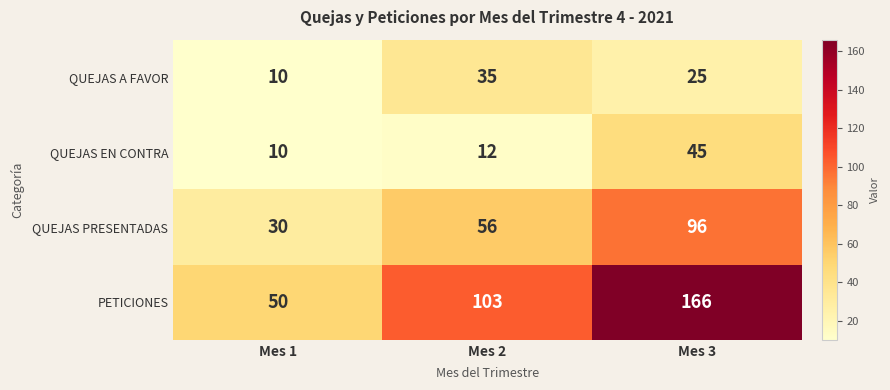

What is the difference between the second highest and minimum values in the QUEJAS PRESENTADAS series?

26